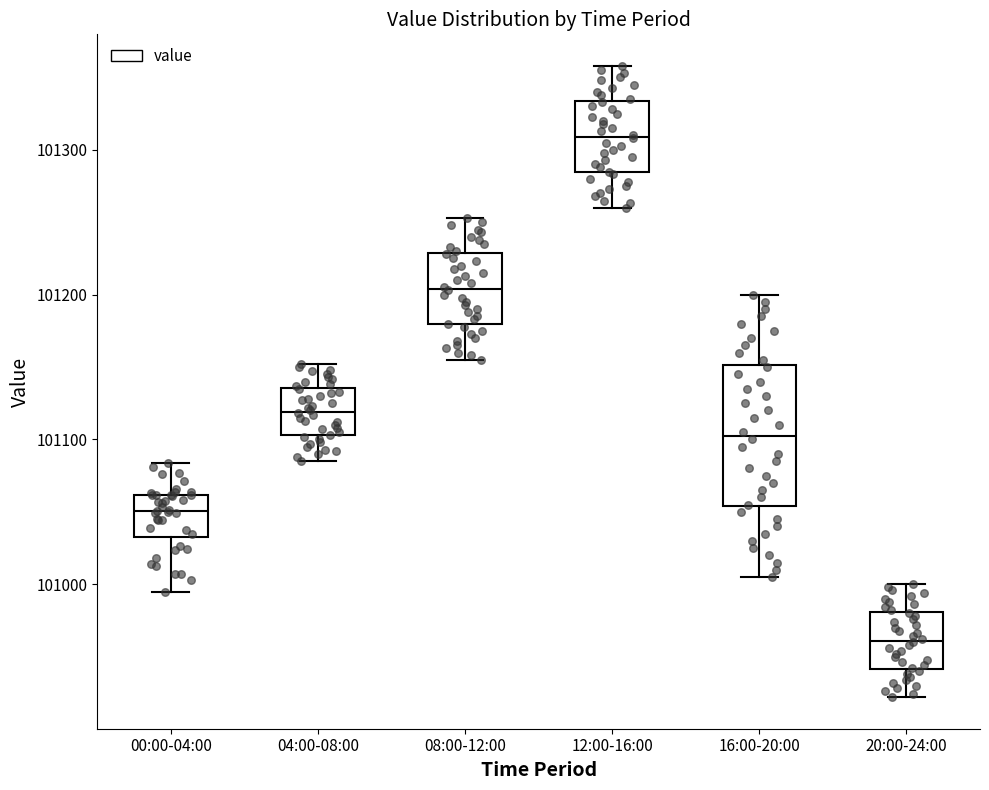

Reading left to right, read every box against the y-axis: the position of its median line, the range the box covers, and the ends of its whiskers. The values are not printed on the chart, so give them approximately, as read against the axis.

00:00-04:00: median 101050, box 101030 to 101060, whiskers 100990 to 101080
04:00-08:00: median 101120, box 101100 to 101140, whiskers 101090 to 101150
08:00-12:00: median 101200, box 101180 to 101230, whiskers 101160 to 101250
12:00-16:00: median 101310, box 101280 to 101330, whiskers 101260 to 101360
16:00-20:00: median 101100, box 101050 to 101150, whiskers 101010 to 101200
20:00-24:00: median 100960, box 100940 to 100980, whiskers 100920 to 101000